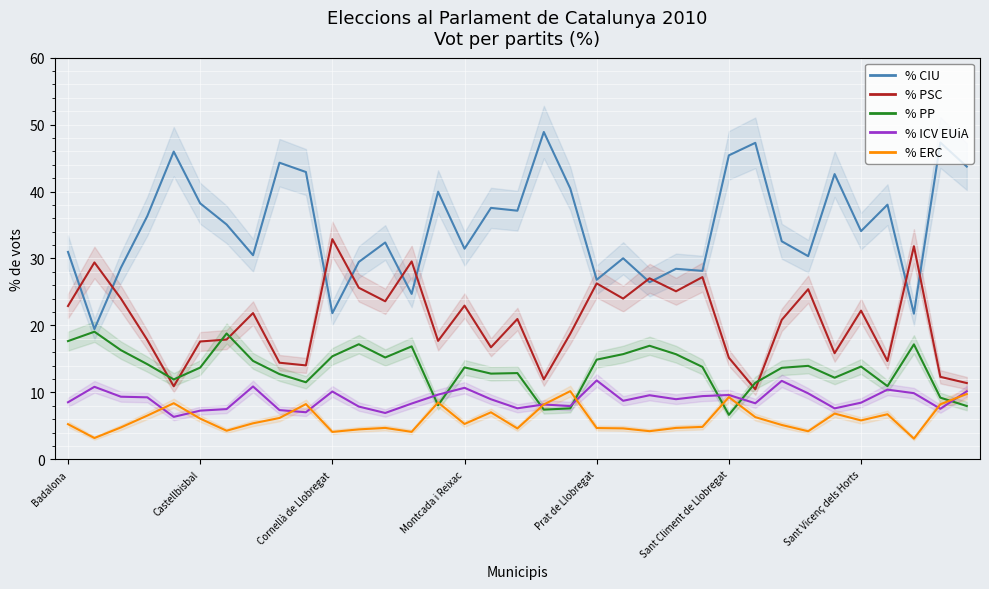

Read the % PP value at 33.

9.2